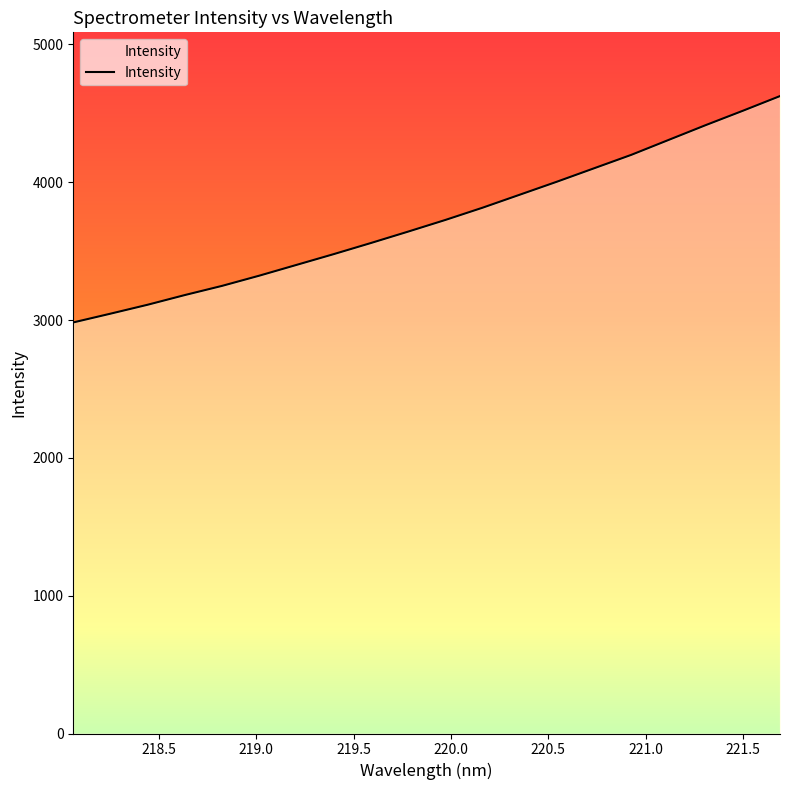

What is the difference between the maximum and minimum values?

1642.3